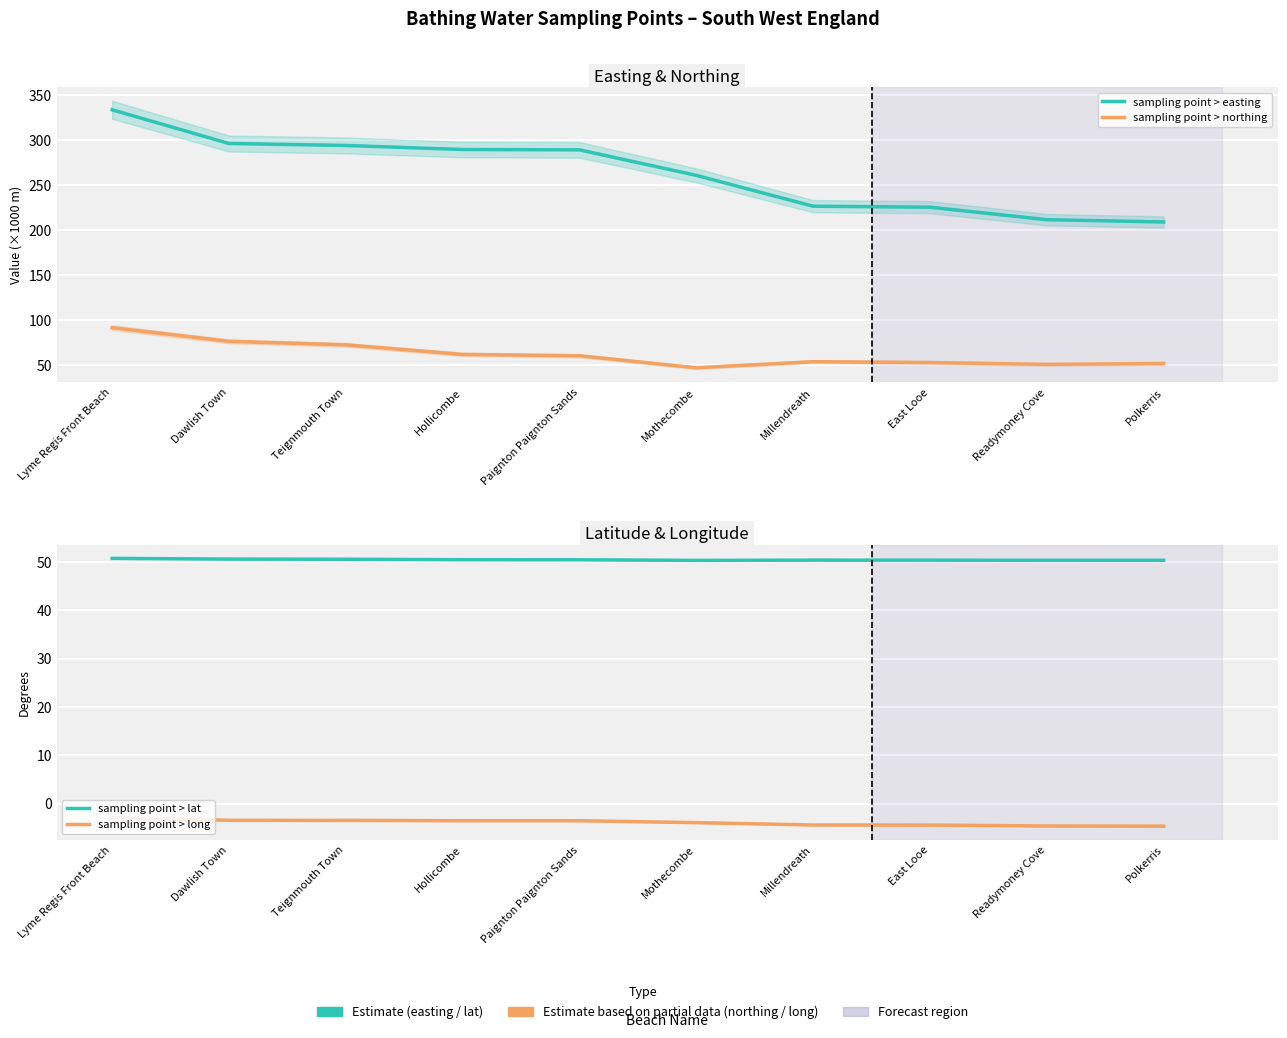

Reading right to left, list all the values displayed in this chart.

sampling point > easting: Polkerris=209.3	Readymoney Cove=211.8	East Looe=225.7	Millendreath=226.8	Mothecombe=261.1	Paignton Paignton Sands=289.4	Hollicombe=289.8	Teignmouth Town=294.3	Dawlish Town=296.5	Lyme Regis Front Beach=333.9
sampling point > northing: Polkerris=52.1	Readymoney Cove=51.1	East Looe=53.2	Millendreath=54.1	Mothecombe=47.3	Paignton Paignton Sands=60.6	Hollicombe=62.1	Teignmouth Town=72.8	Dawlish Town=76.7	Lyme Regis Front Beach=91.8
sampling point > lat: Polkerris=50.3	Readymoney Cove=50.3	East Looe=50.4	Millendreath=50.4	Mothecombe=50.3	Paignton Paignton Sands=50.4	Hollicombe=50.4	Teignmouth Town=50.5	Dawlish Town=50.6	Lyme Regis Front Beach=50.7
sampling point > long: Polkerris=-4.7	Readymoney Cove=-4.6	East Looe=-4.5	Millendreath=-4.4	Mothecombe=-4.0	Paignton Paignton Sands=-3.6	Hollicombe=-3.6	Teignmouth Town=-3.5	Dawlish Town=-3.5	Lyme Regis Front Beach=-2.9